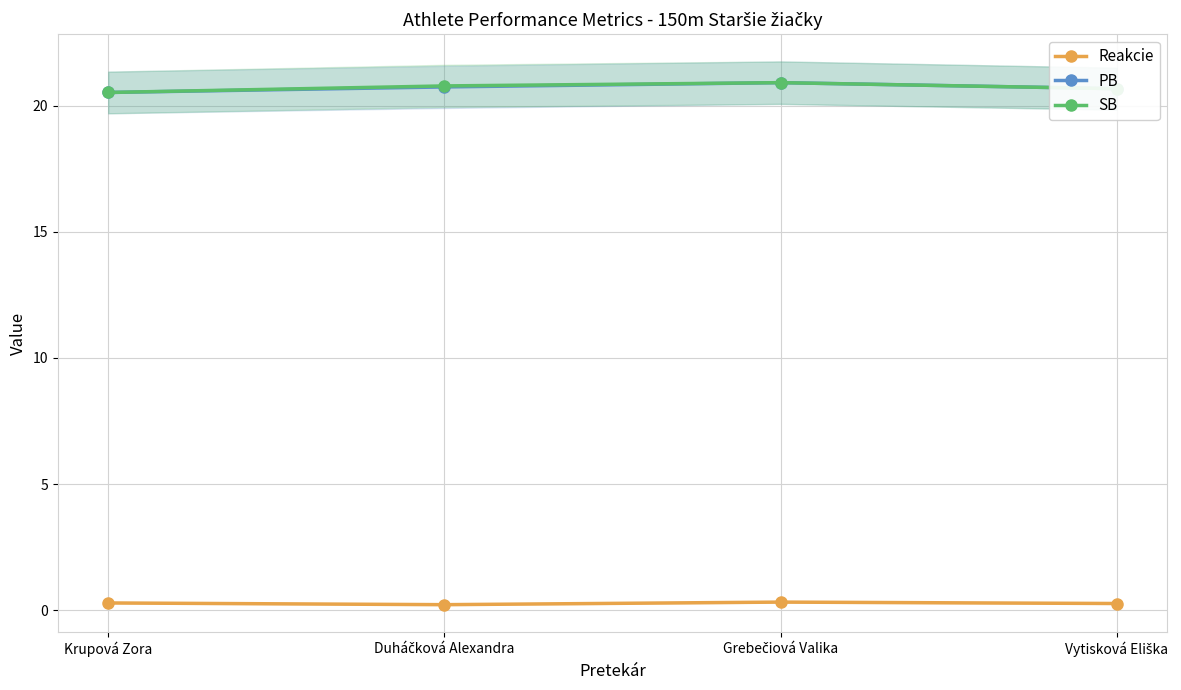

Is it true that PB equals 20.7 at Vytisková Eliška?

True